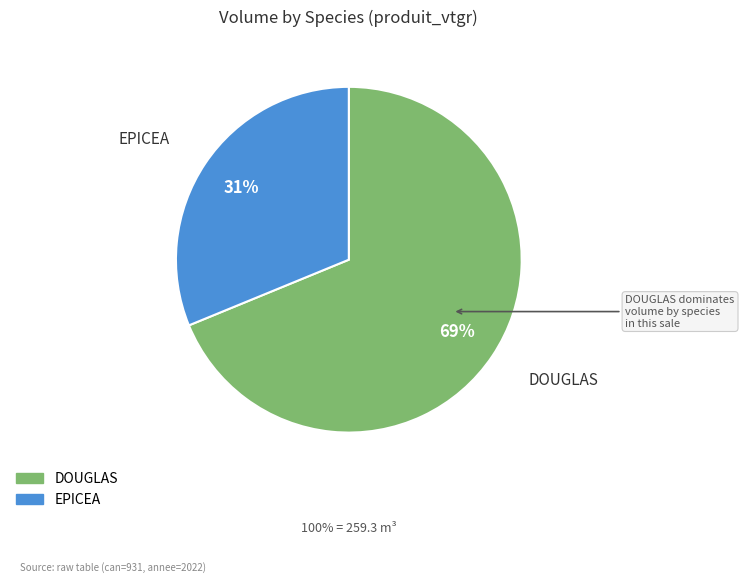

Is the sum of EPICEA and DOUGLAS greater than half?

Yes